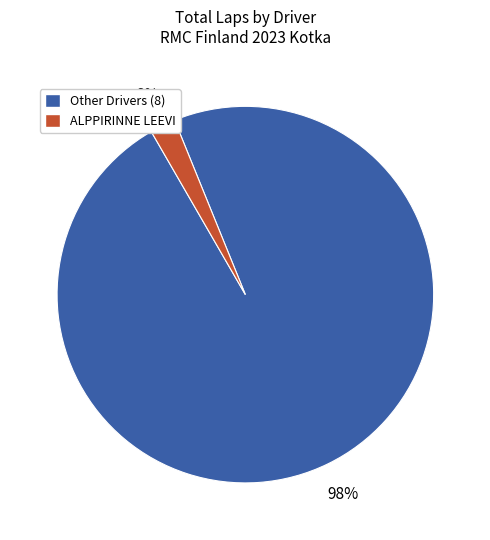

Is there a majority slice in this chart?

Yes